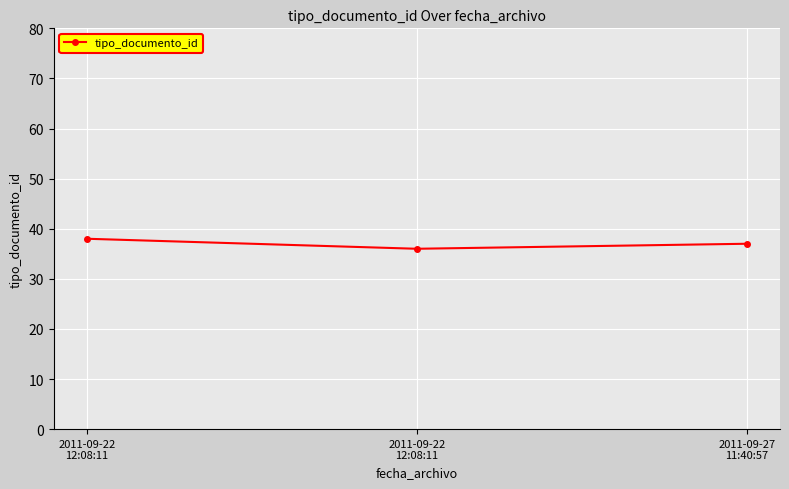

How many data points does each series have?

3